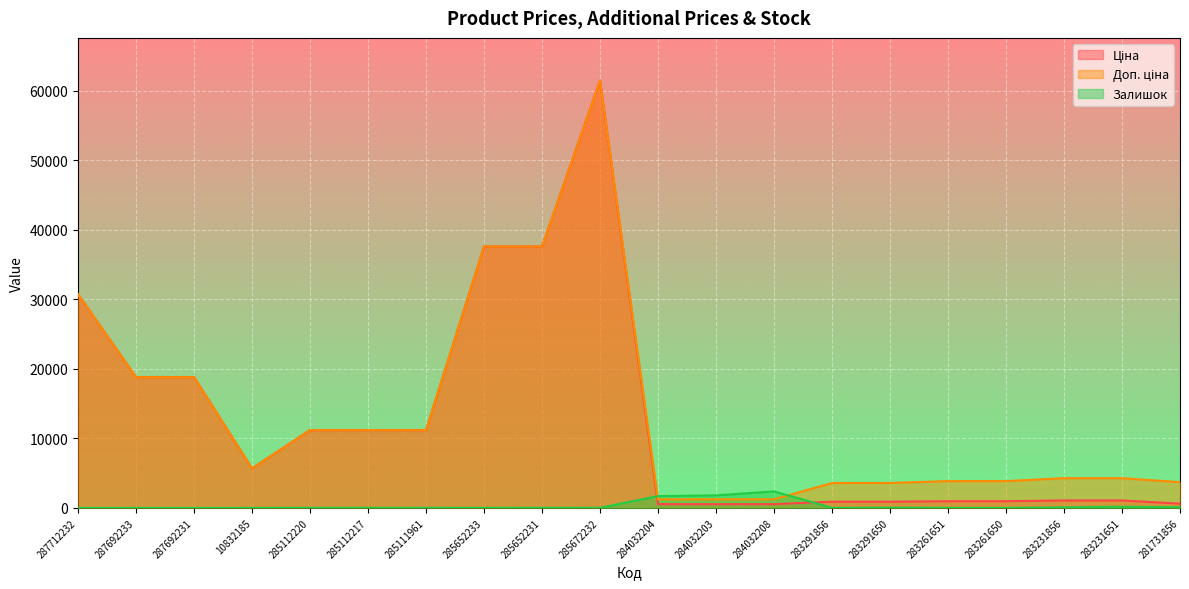

What is the average value of the Доп. ціна series?

13750.6